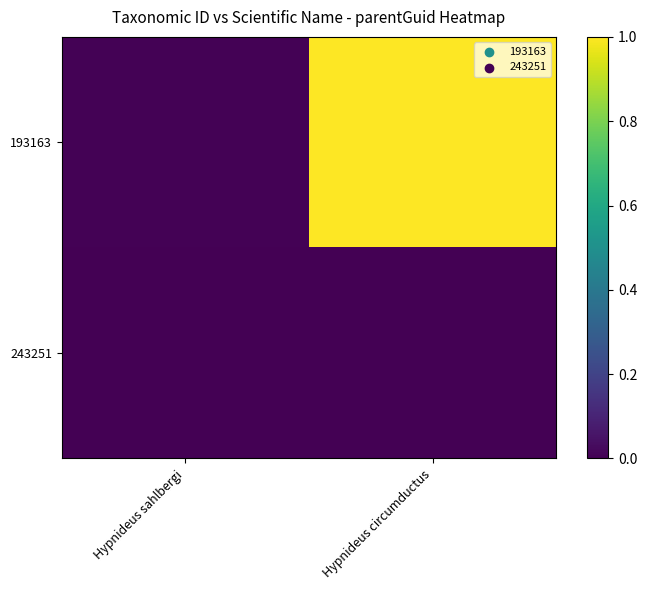

Reading right to left, list all the values displayed in this chart.

193163: Hypnideus circumductus=1.0	Hypnideus sahlbergi=0.0
243251: Hypnideus circumductus=0.0	Hypnideus sahlbergi=0.0